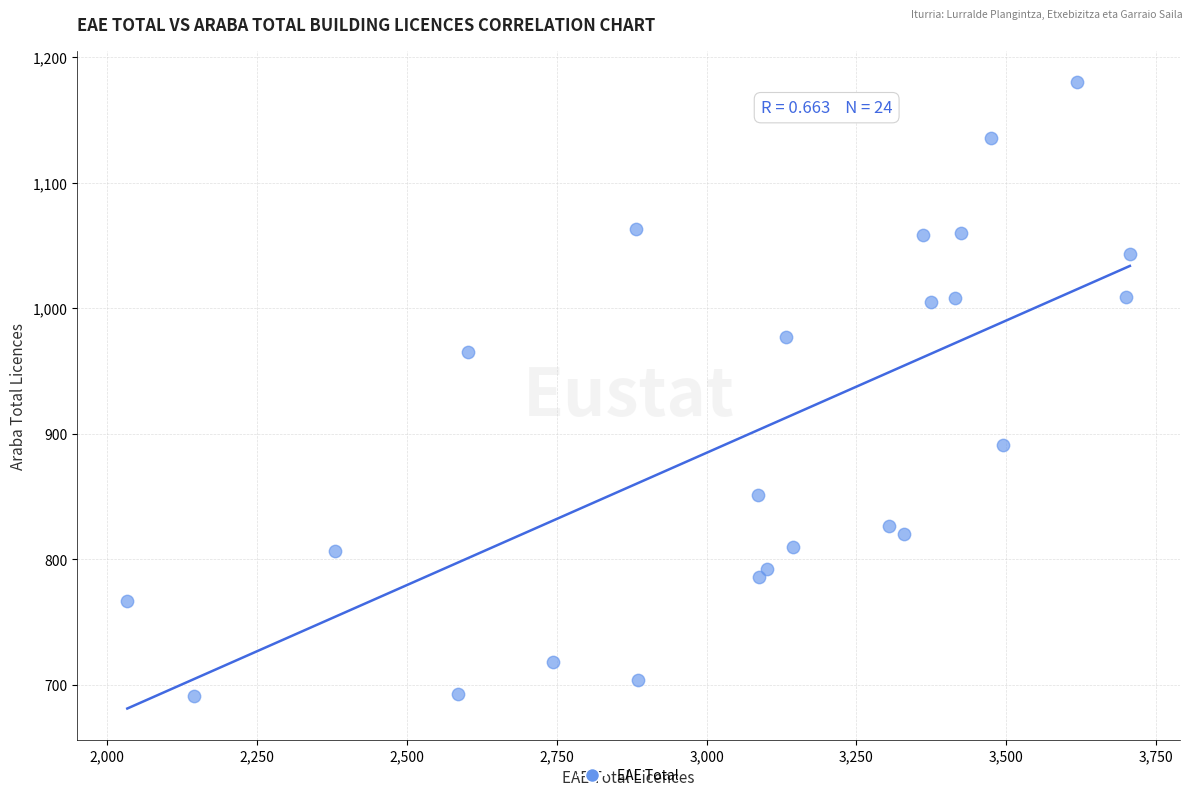

What is the range of Y values (max minus min)?

489